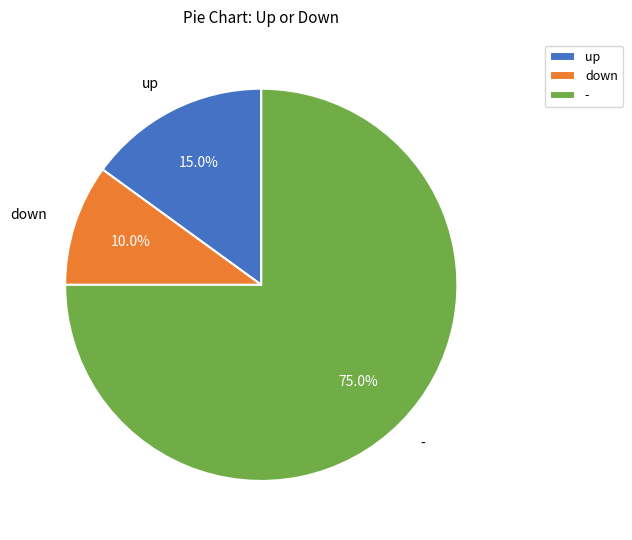

How many segments does this pie chart have?

3